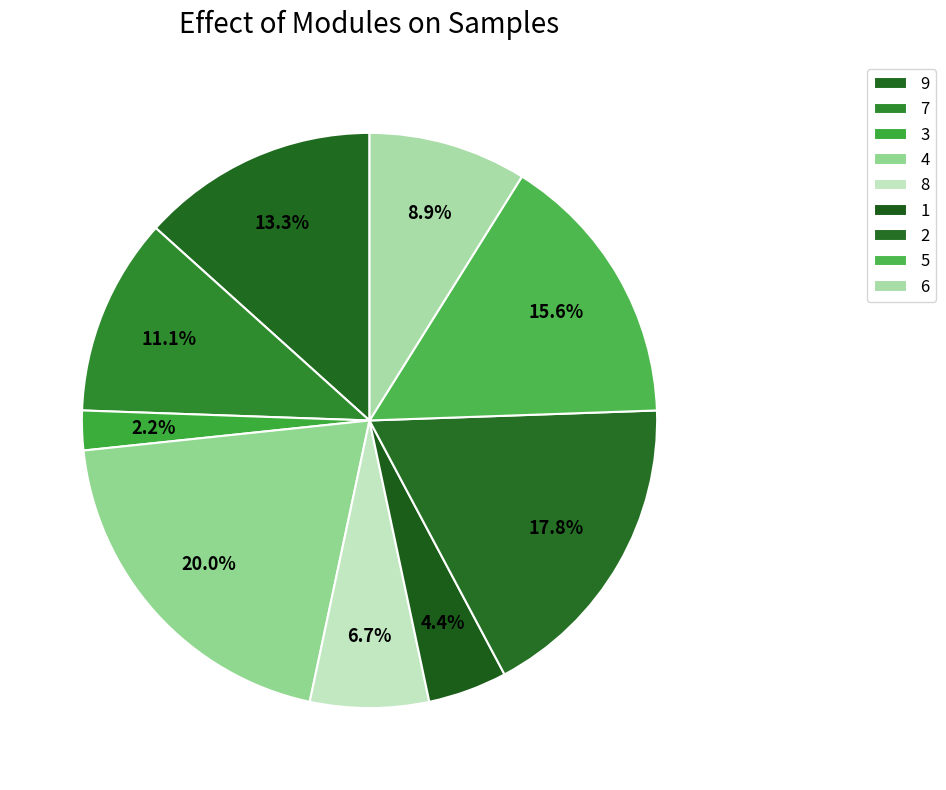

Count the number of slices in the pie.

9